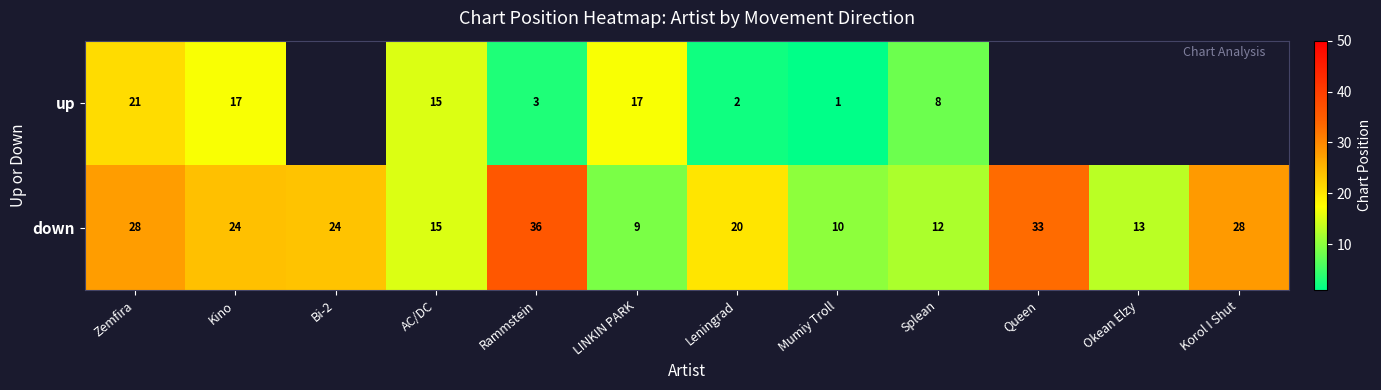

Rank the series at Splean from highest to lowest value.

down, up